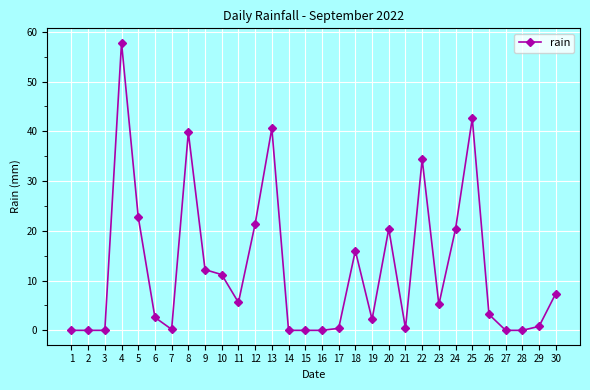

How many series are shown in this chart?

1